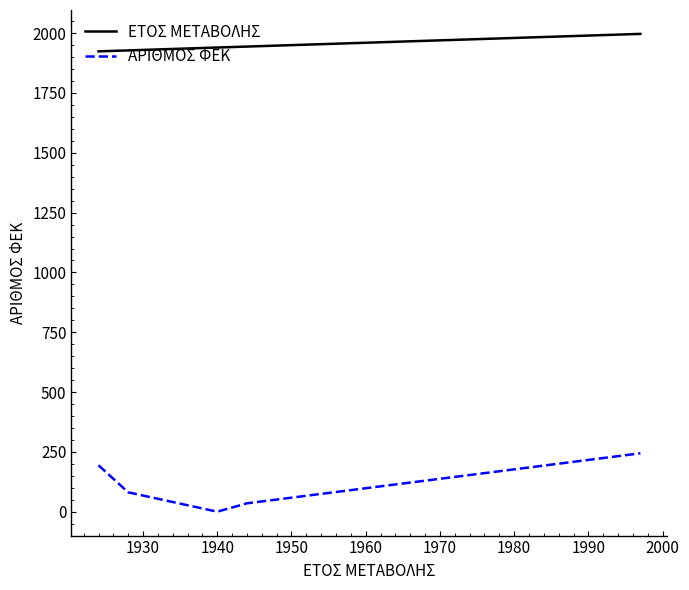

What is the value of the ΑΡΙΘΜΟΣ ΦΕΚ point at the 8th from the left?

244